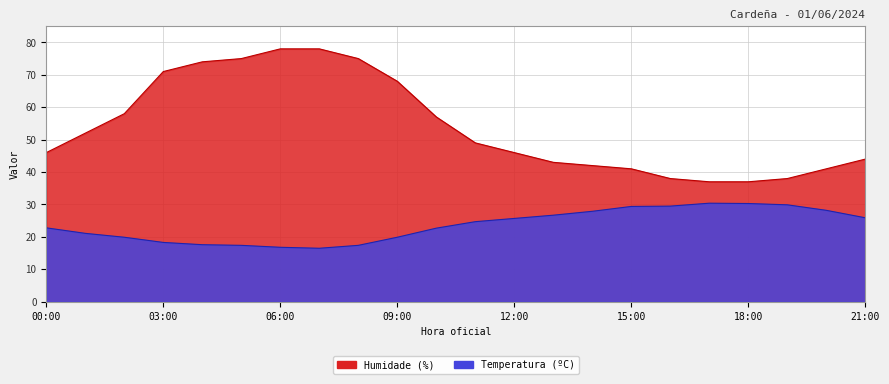

What is the label of the 14th point from the left?

13:00